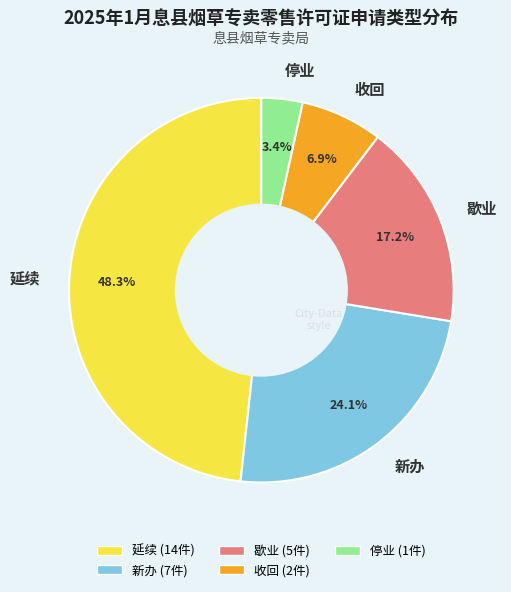

What percentage is NOT represented by 收回?

93.1%